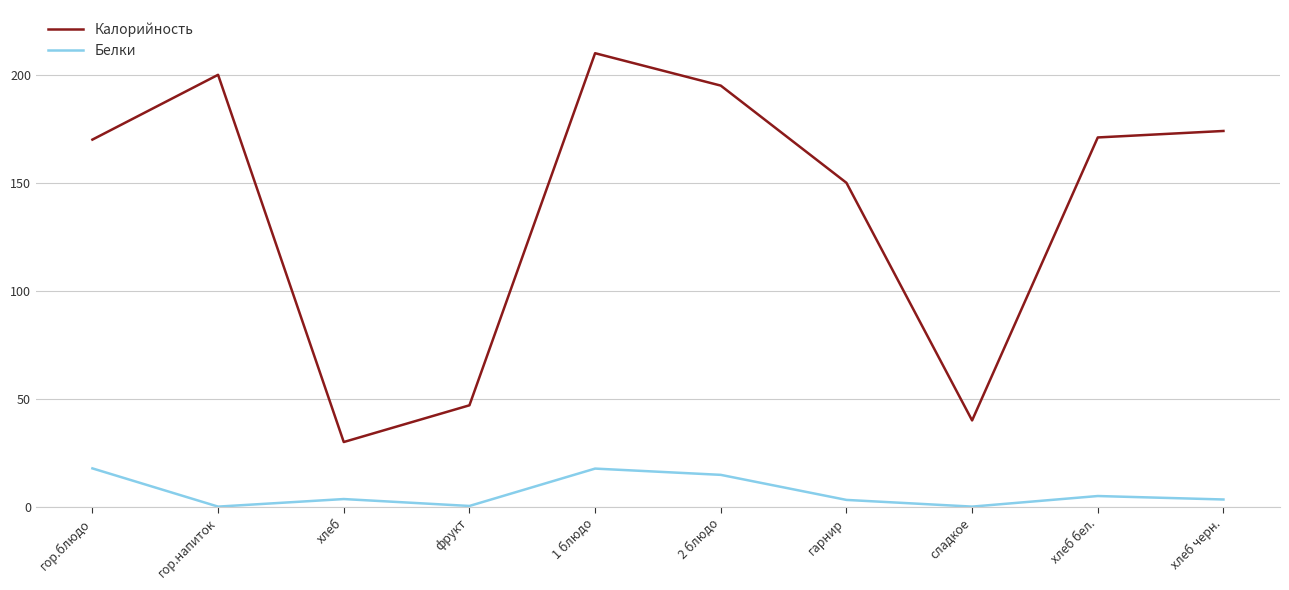

Rank the series by their maximum value, from highest to lowest.

Калорийность, Белки